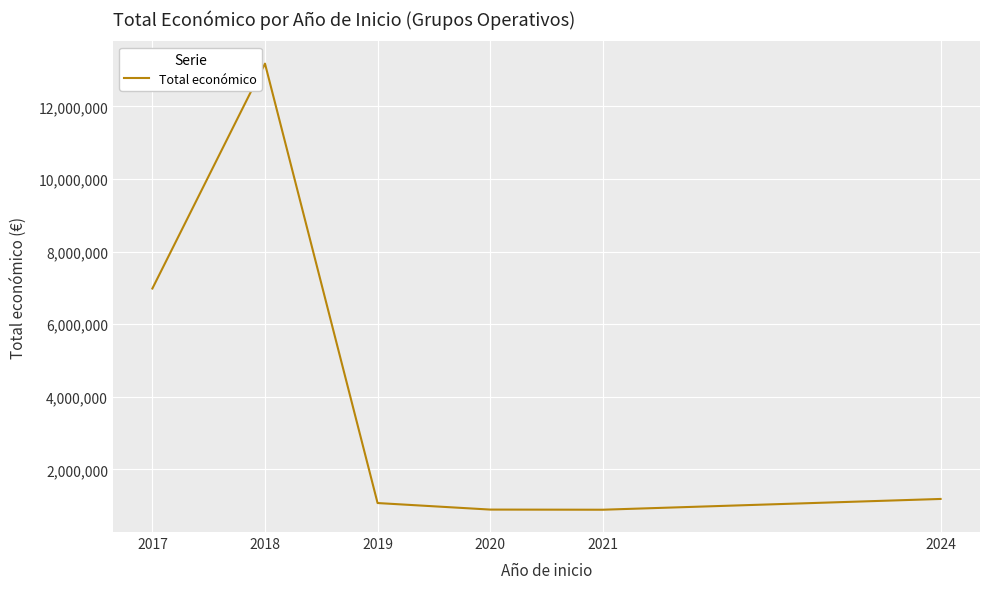

What is the average value?

4035489